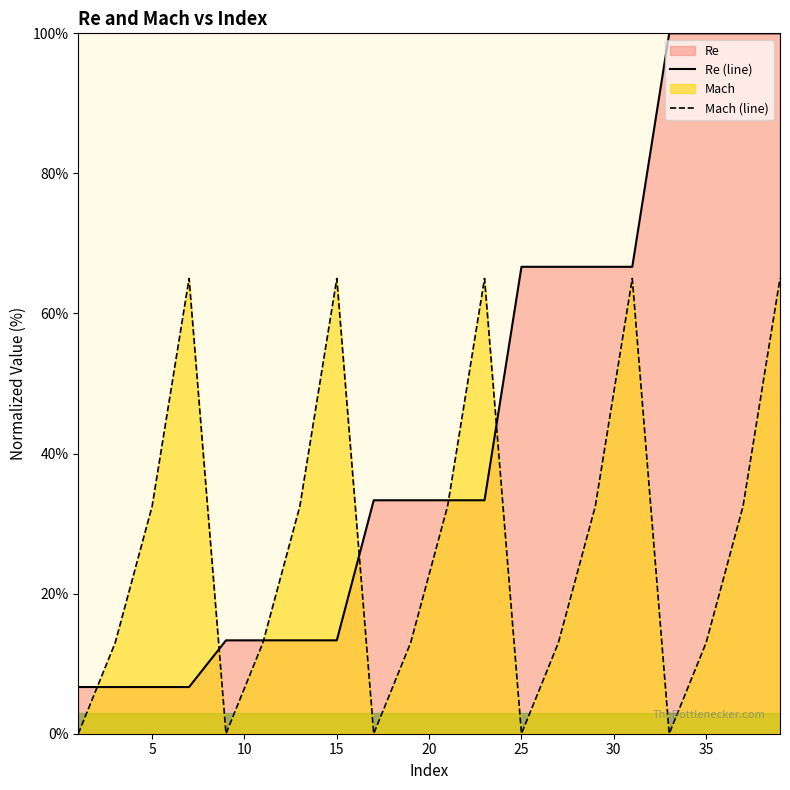

Is it true that Re equals 6.7 at 3?

True